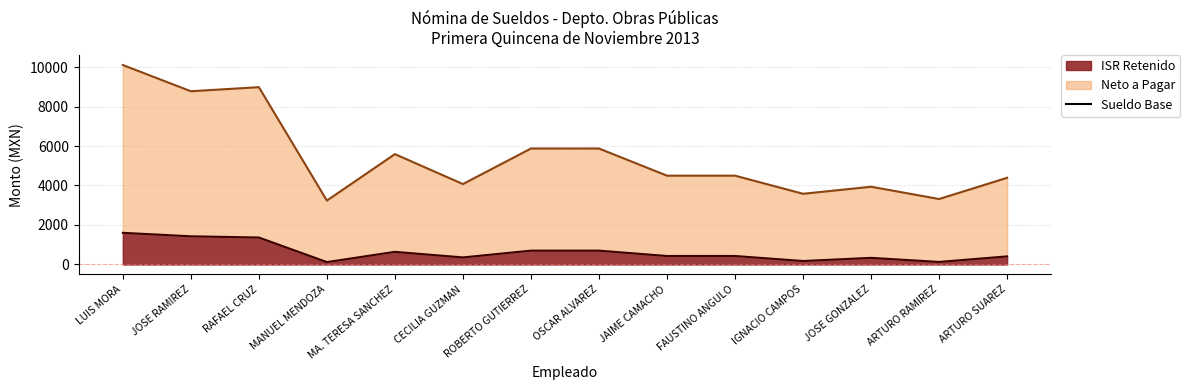

Does the chart have visible grid lines?

Yes